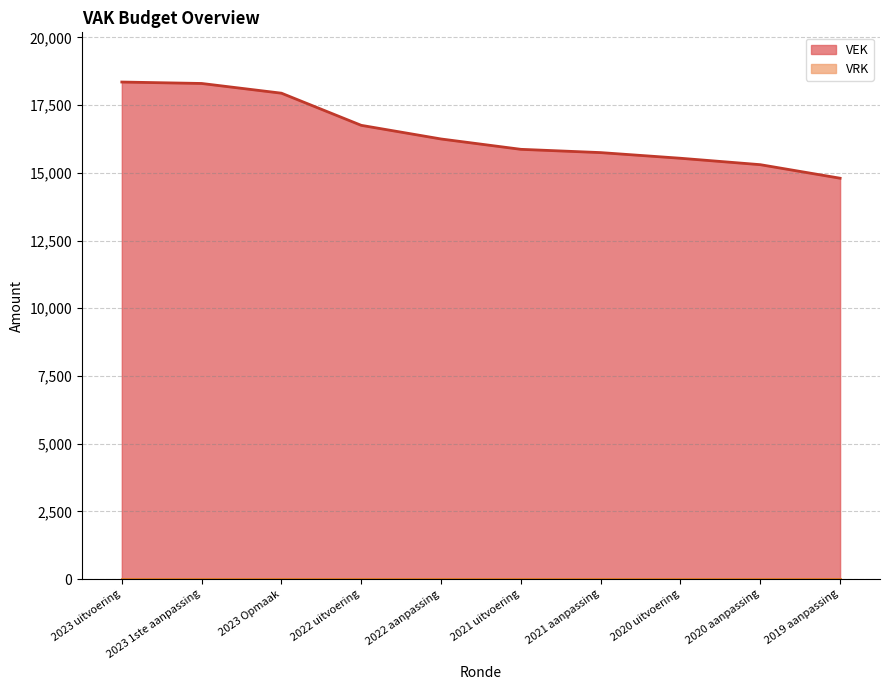

Reading left to right, transcribe all the data shown in this chart.

18353	18300	17941	16754	16250	15868	15747	15538	15301	14801